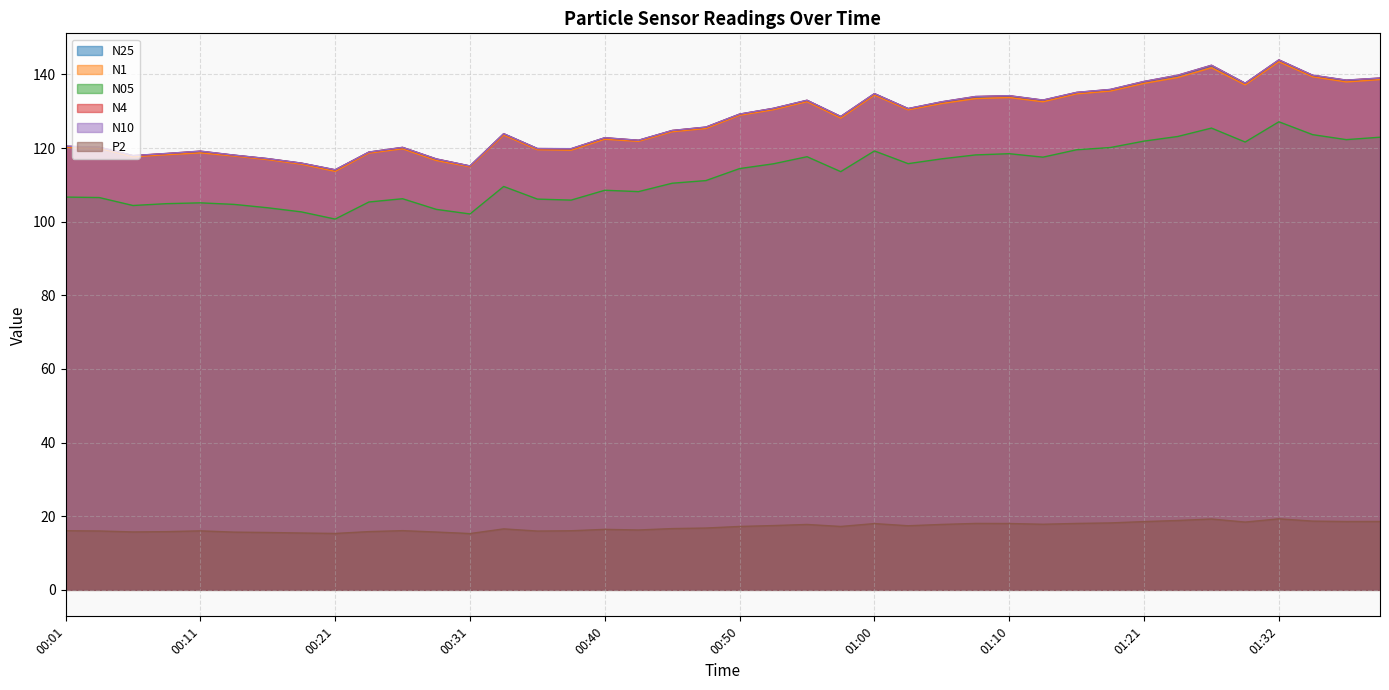

Reading right to left, extract all data points from this chart.

N25: 01:39=139.0	01:37=138.4	01:34=139.7	01:32=143.9	01:29=137.6	01:26=142.4	01:24=139.7	01:21=138.0	01:18=135.9	01:15=135.1	01:13=133.0	01:10=134.2	01:08=133.9	01:05=132.5	01:02=130.7	01:00=134.7	00:57=128.5	00:55=132.9	00:52=130.7	00:50=129.2	00:48=125.6	00:45=124.7	00:43=122.1	00:40=122.8	00:38=119.8	00:35=119.8	00:33=123.8	00:31=115.1	00:28=117.0	00:26=120.1	00:23=118.9	00:21=114.0	00:18=115.9	00:16=117.1	00:13=118.0	00:11=119.1	00:08=118.5	00:06=117.9	00:04=120.2	00:01=120.5
N1: 01:39=138.6	01:37=138.0	01:34=139.4	01:32=143.5	01:29=137.2	01:26=141.8	01:24=139.2	01:21=137.6	01:18=135.5	01:15=134.7	01:13=132.6	01:10=133.7	01:08=133.4	01:05=132.1	01:02=130.4	01:00=134.4	00:57=128.2	00:55=132.6	00:52=130.4	00:50=128.9	00:48=125.3	00:45=124.5	00:43=121.8	00:40=122.4	00:38=119.4	00:35=119.6	00:33=123.5	00:31=114.9	00:28=116.6	00:26=119.8	00:23=118.6	00:21=113.7	00:18=115.6	00:16=116.9	00:13=117.8	00:11=118.7	00:08=118.2	00:06=117.7	00:04=120.0	00:01=120.2
N05: 01:39=123.0	01:37=122.3	01:34=123.7	01:32=127.2	01:29=121.7	01:26=125.4	01:24=123.2	01:21=121.9	01:18=120.2	01:15=119.5	01:13=117.5	01:10=118.5	01:08=118.2	01:05=117.1	01:02=115.8	01:00=119.2	00:57=113.6	00:55=117.7	00:52=115.7	00:50=114.4	00:48=111.2	00:45=110.5	00:43=108.2	00:40=108.5	00:38=105.9	00:35=106.2	00:33=109.6	00:31=102.1	00:28=103.4	00:26=106.2	00:23=105.4	00:21=100.7	00:18=102.7	00:16=103.8	00:13=104.7	00:11=105.1	00:08=104.9	00:06=104.4	00:04=106.6	00:01=106.7
N4: 01:39=139.0	01:37=138.4	01:34=139.8	01:32=143.9	01:29=137.6	01:26=142.5	01:24=139.8	01:21=138.1	01:18=135.9	01:15=135.1	01:13=133.0	01:10=134.2	01:08=134.0	01:05=132.6	01:02=130.7	01:00=134.8	00:57=128.6	00:55=133.0	00:52=130.8	00:50=129.2	00:48=125.7	00:45=124.8	00:43=122.1	00:40=122.8	00:38=119.8	00:35=119.9	00:33=123.9	00:31=115.1	00:28=117.0	00:26=120.2	00:23=118.9	00:21=114.1	00:18=115.9	00:16=117.1	00:13=118.1	00:11=119.2	00:08=118.5	00:06=118.0	00:04=120.2	00:01=120.5
N10: 01:39=139.0	01:37=138.5	01:34=139.8	01:32=144.0	01:29=137.6	01:26=142.5	01:24=139.8	01:21=138.1	01:18=135.9	01:15=135.2	01:13=133.1	01:10=134.2	01:08=134.0	01:05=132.6	01:02=130.8	01:00=134.8	00:57=128.6	00:55=133.0	00:52=130.8	00:50=129.2	00:48=125.7	00:45=124.8	00:43=122.1	00:40=122.8	00:38=119.8	00:35=119.9	00:33=123.9	00:31=115.2	00:28=117.1	00:26=120.2	00:23=118.9	00:21=114.1	00:18=115.9	00:16=117.2	00:13=118.1	00:11=119.2	00:08=118.5	00:06=118.0	00:04=120.2	00:01=120.5
P2: 01:39=18.6	01:37=18.6	01:34=18.7	01:32=19.3	01:29=18.4	01:26=19.2	01:24=18.8	01:21=18.5	01:18=18.2	01:15=18.0	01:13=17.8	01:10=18.0	01:08=18.0	01:05=17.8	01:02=17.4	01:00=18.0	00:57=17.2	00:55=17.8	00:52=17.5	00:50=17.2	00:48=16.8	00:45=16.6	00:43=16.3	00:40=16.4	00:38=16.1	00:35=16.0	00:33=16.6	00:31=15.3	00:28=15.7	00:26=16.1	00:23=15.8	00:21=15.3	00:18=15.4	00:16=15.6	00:13=15.7	00:11=16.0	00:08=15.8	00:06=15.7	00:04=16.0	00:01=16.1